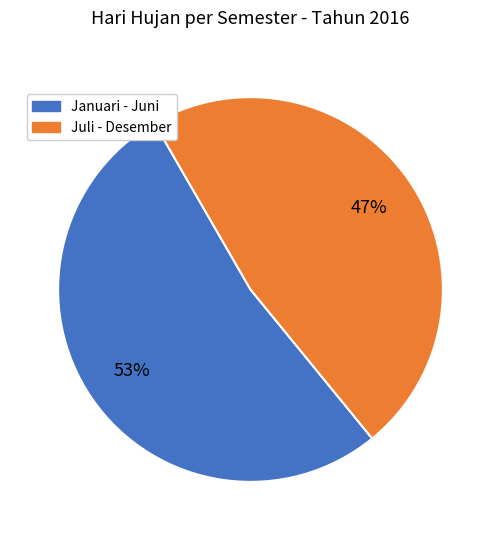

Do Januari - Juni and Juli - Desember together represent more than half of the pie?

Yes